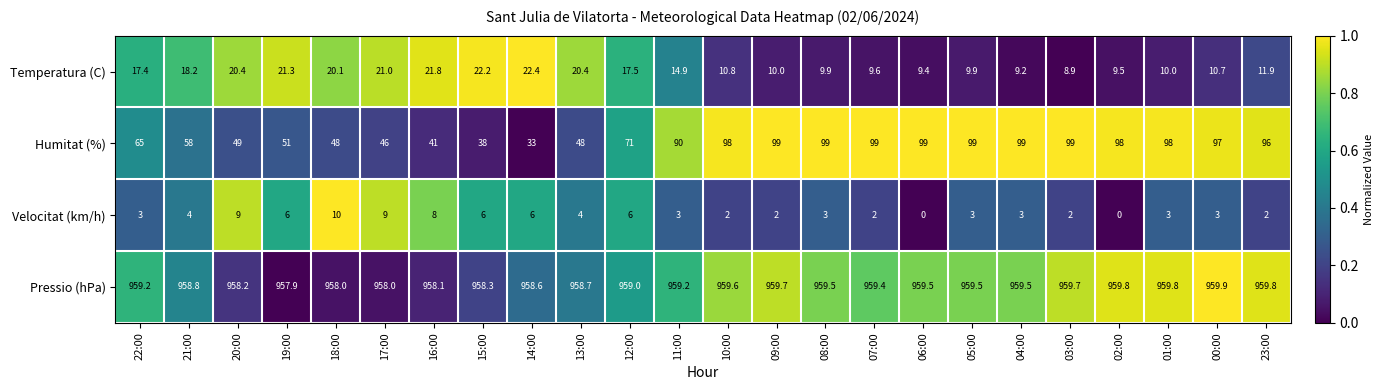

At which label is Humitat (%) closest to 66?

22:00